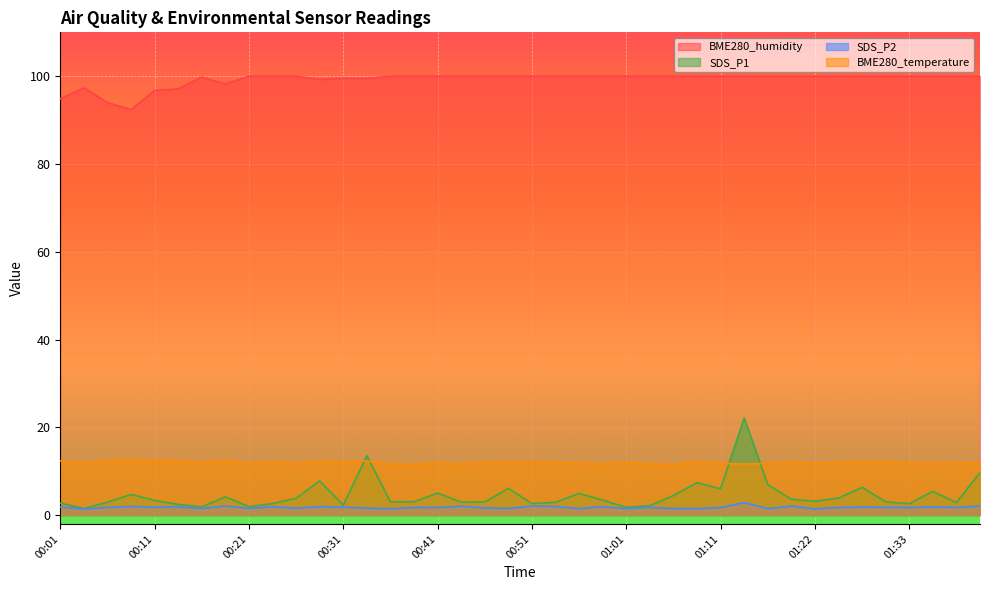

What is the difference between the highest and lowest values at 01:19?

97.9